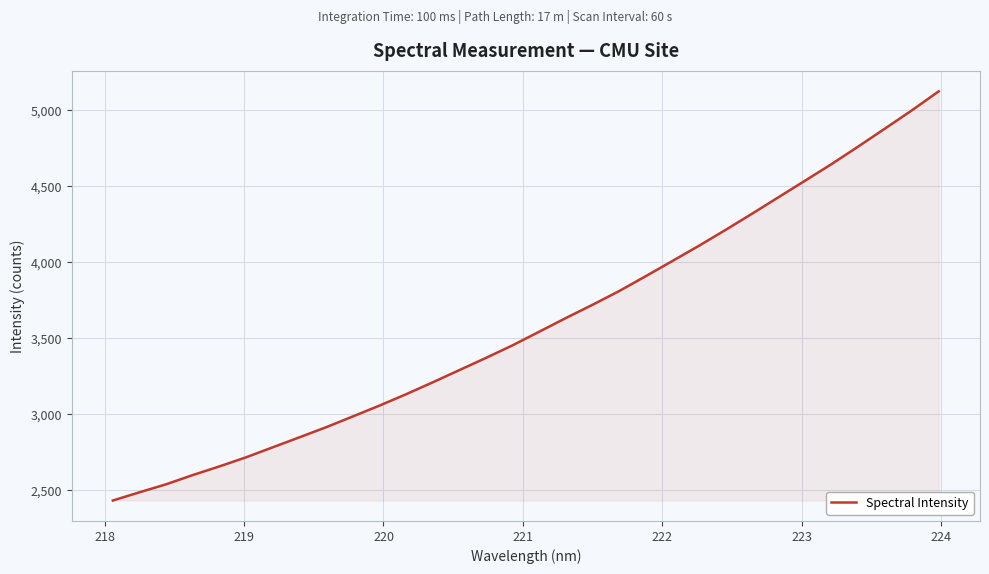

What is the minimum value shown in the chart?

2433.8